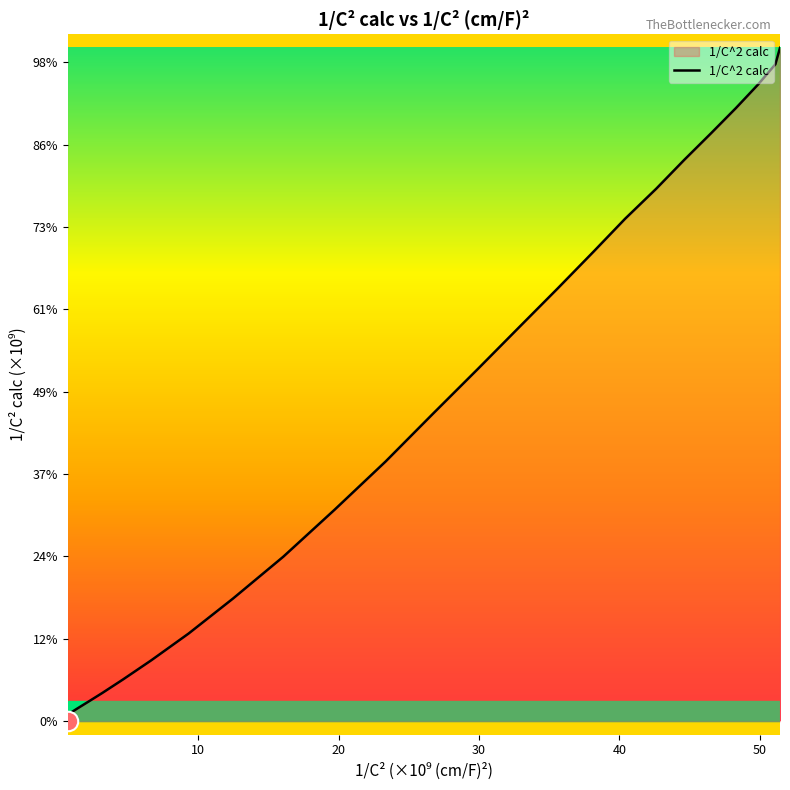

Does the chart have visible grid lines?

No